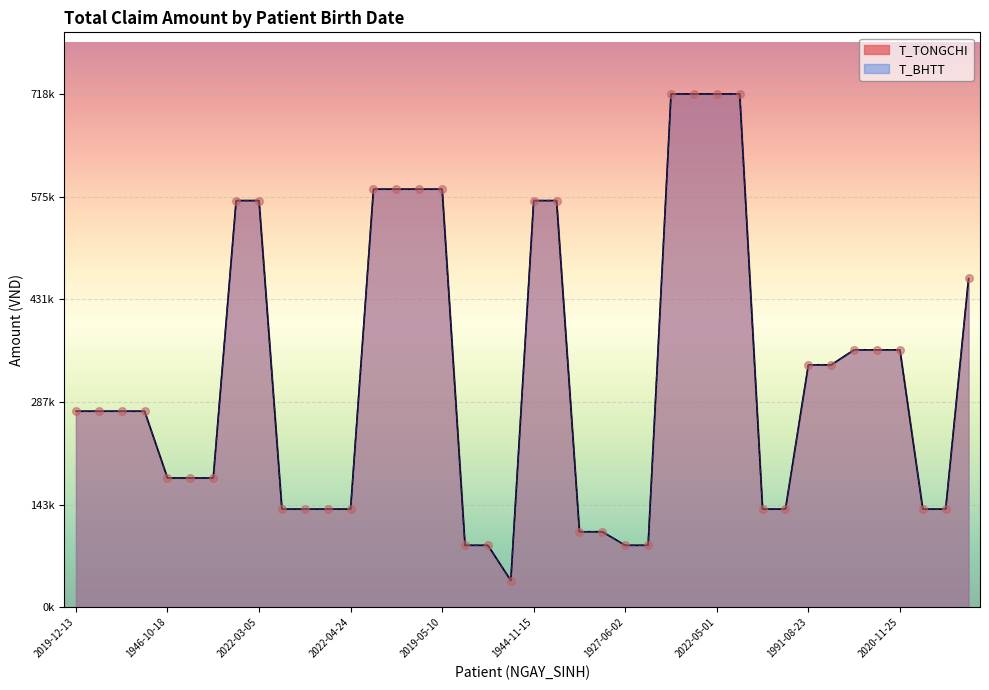

At how many categories does at least one series exceed 134124?

33